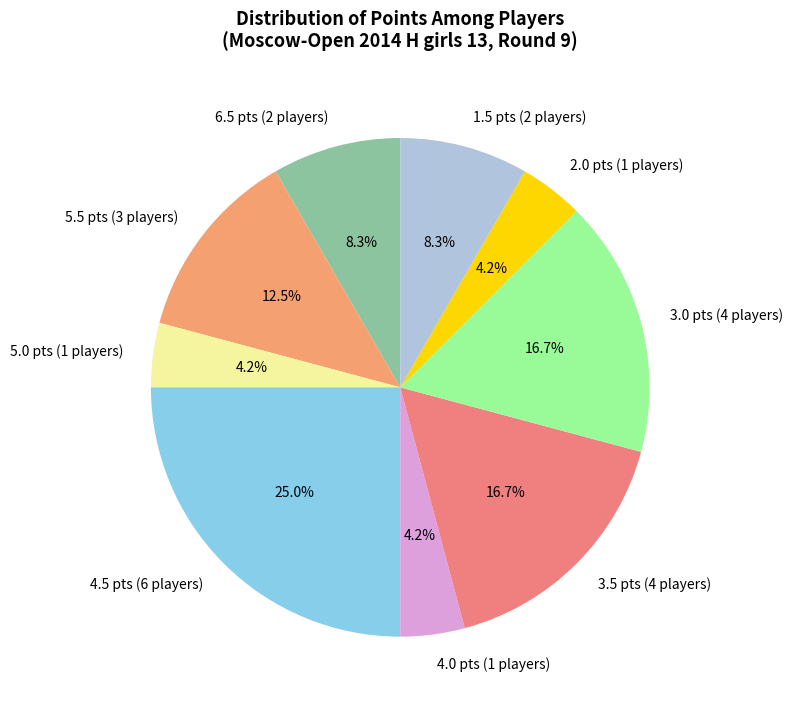

Is there a majority slice in this chart?

No